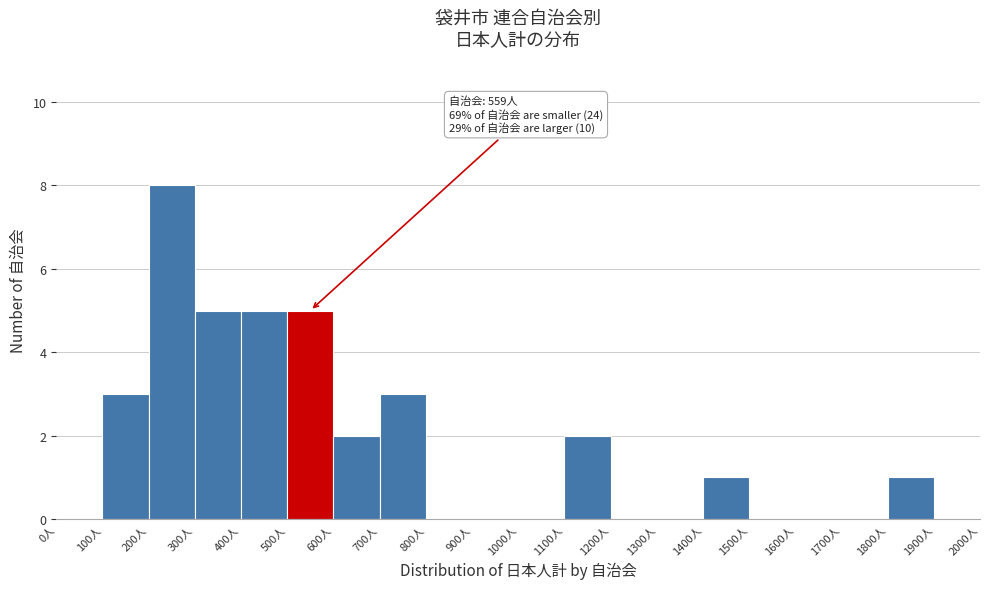

Over which range of the x-axis is the bar tallest?

200 to 300